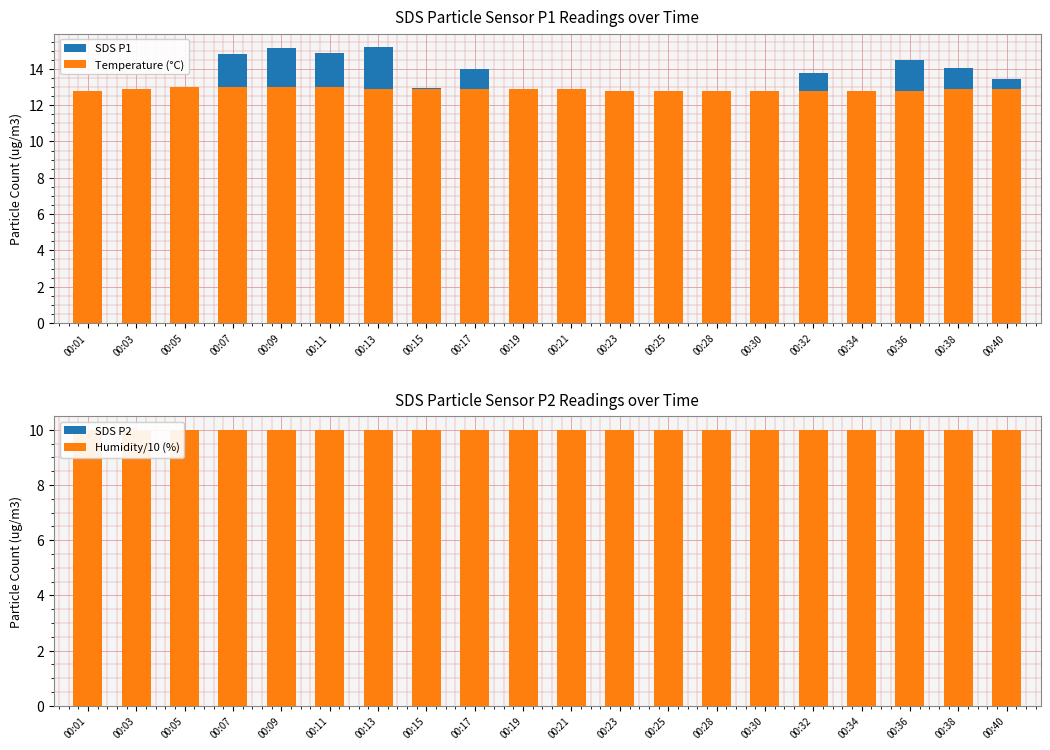

Which series has the largest total across all categories?

Temperature (°C)